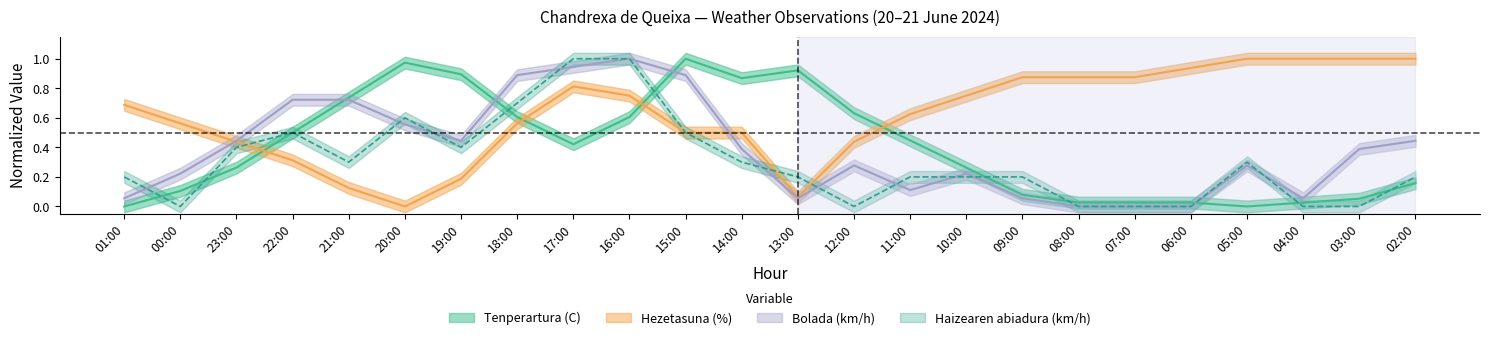

True or false: Hezetasuna (%) has a value of 0.1 at 13:00.

True